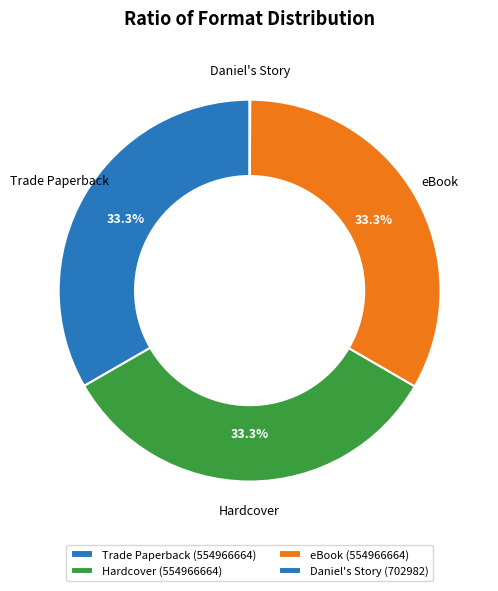

To the nearest percent, what is the difference between the Hardcover and Daniel's Story slice percentages?

33%